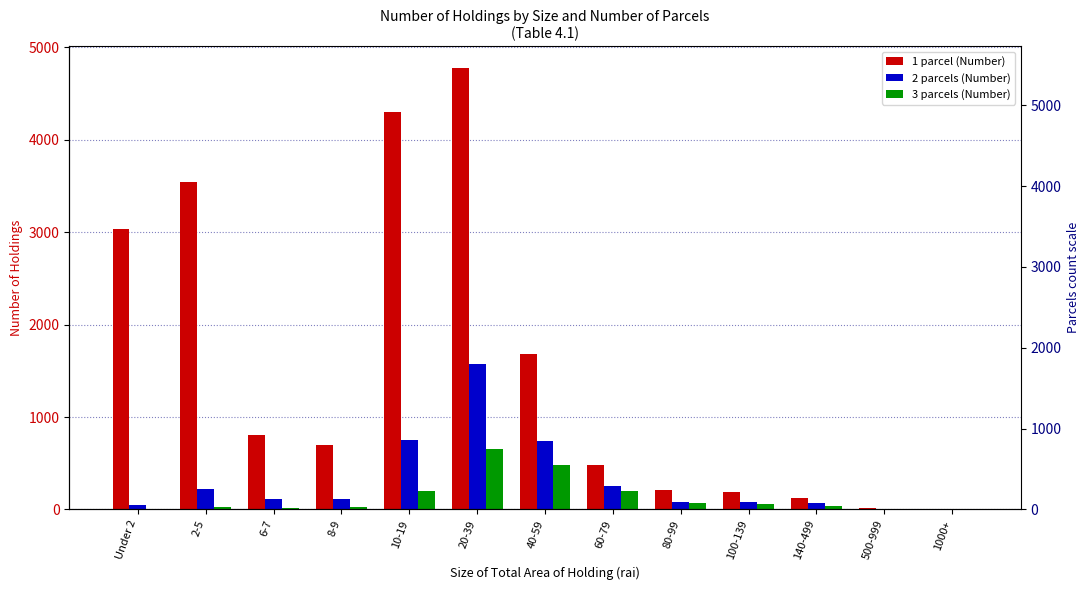

Reading left to right, extract all data points from this chart.

1 parcel (Number): Under 2=3037	2-5=3546	6-7=805	8-9=692	10-19=4304	20-39=4775	40-59=1686	60-79=479	80-99=209	100-139=183	140-499=127	500-999=15	1000+=3
2 parcels (Number): Under 2=49	2-5=219	6-7=112	8-9=109	10-19=747	20-39=1579	40-59=743	60-79=250	80-99=85	100-139=80	140-499=67	500-999=1	1000+=1
3 parcels (Number): Under 2=0	2-5=25	6-7=18	8-9=24	10-19=200	20-39=650	40-59=479	60-79=199	80-99=68	100-139=58	140-499=39	500-999=4	1000+=1